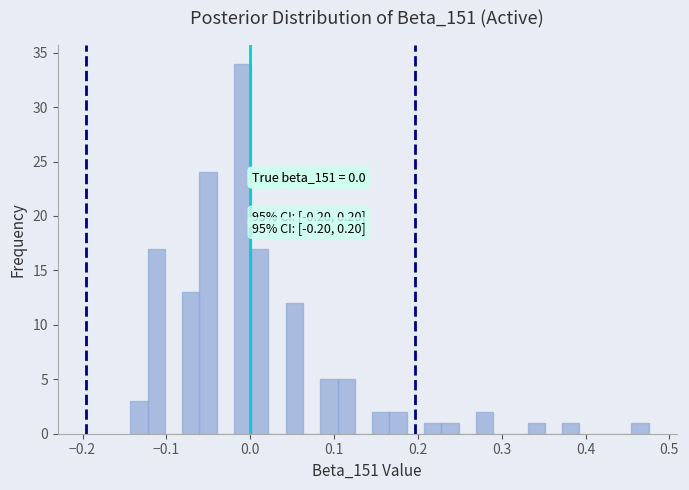

Read against the x-axis, roughly where is the centre of the tallest bar?

-0.01